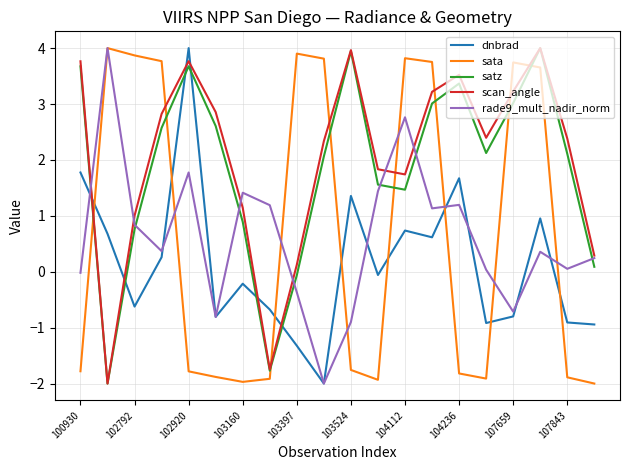

Which series ends up on top after the final intersection of scan_angle and dnbrad?

scan_angle